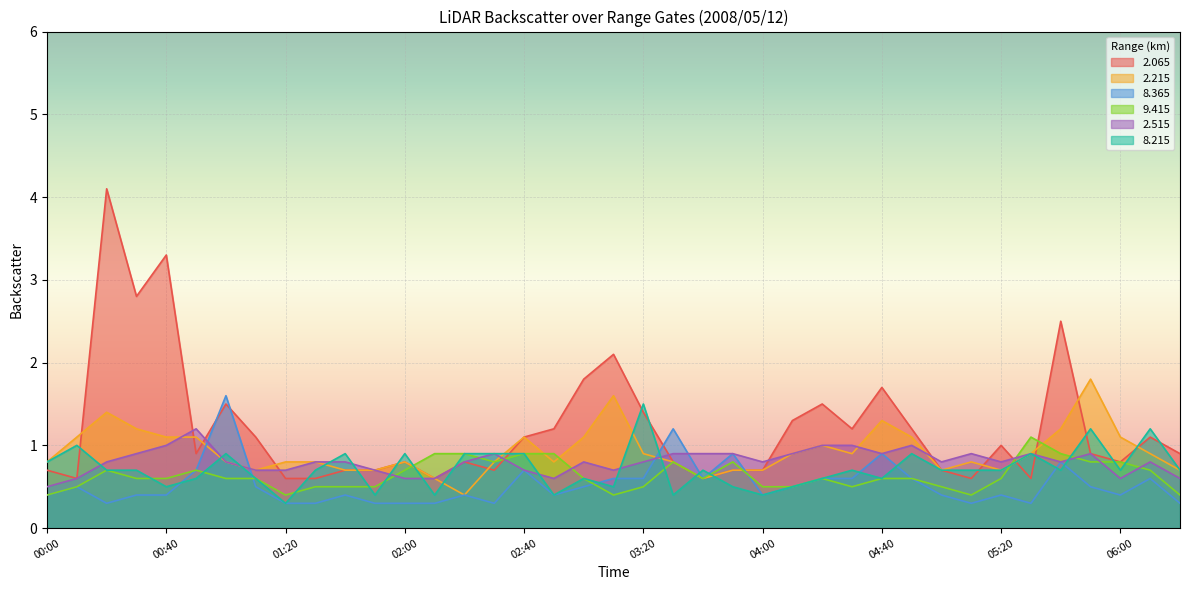

What are all the series names shown in the legend?

2.065, 2.215, 8.365, 9.415, 2.515, 8.215